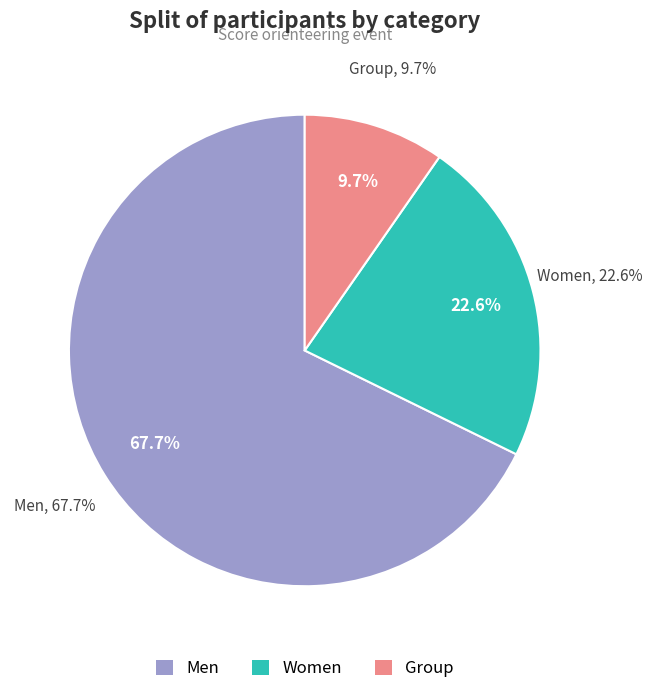

Which category accounts for the majority?

Men